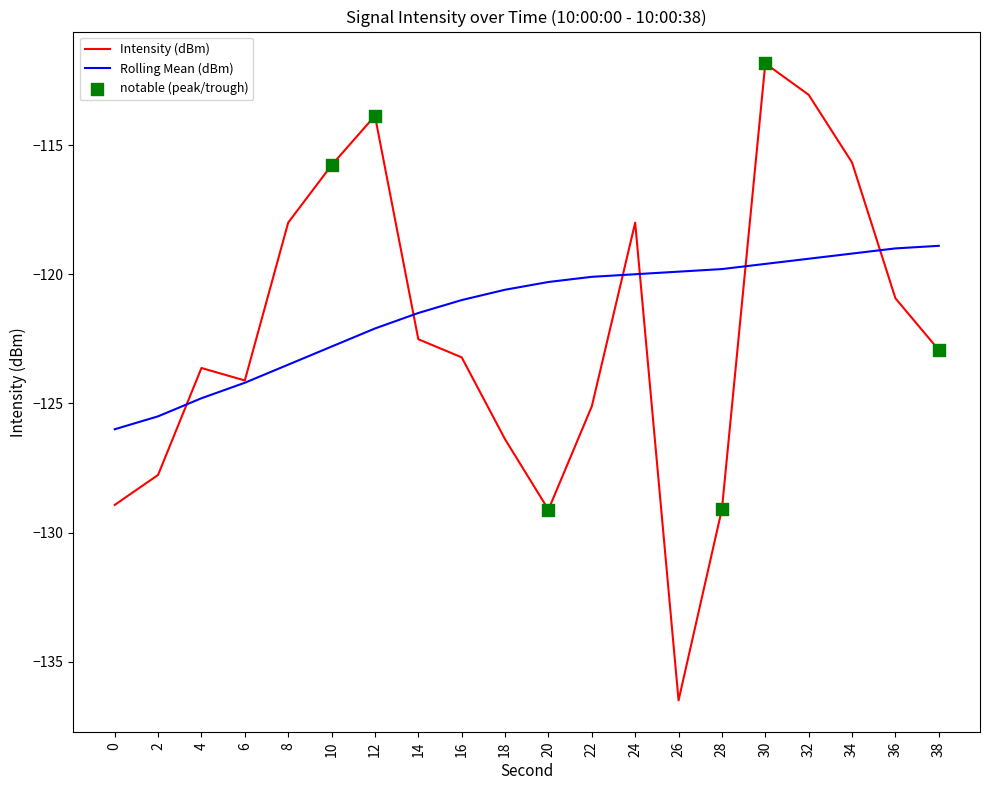

What is the difference between the highest and lowest values at 24?

2.0